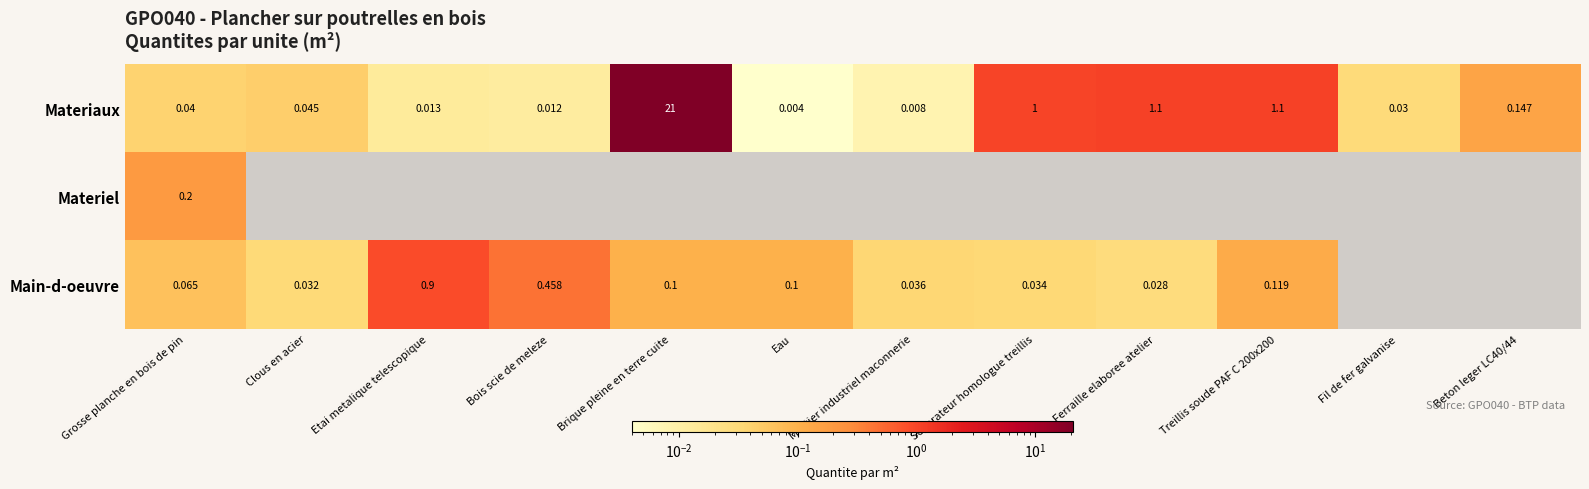

Which category has the lowest value in the Materiaux series?

Eau